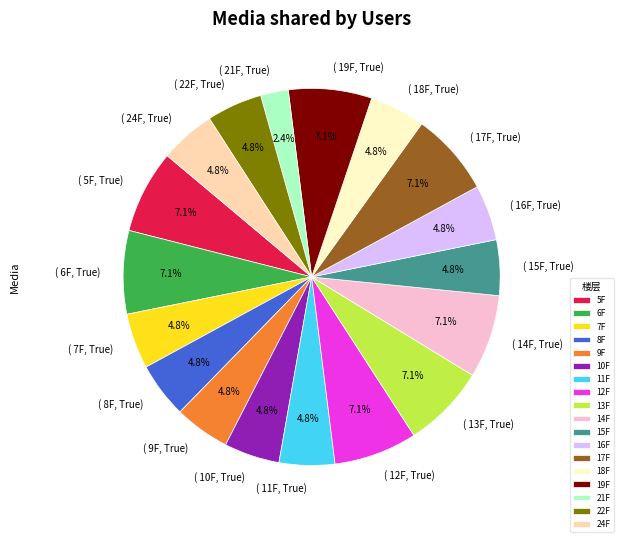

How much of the chart is everything except 8F?

95.2%